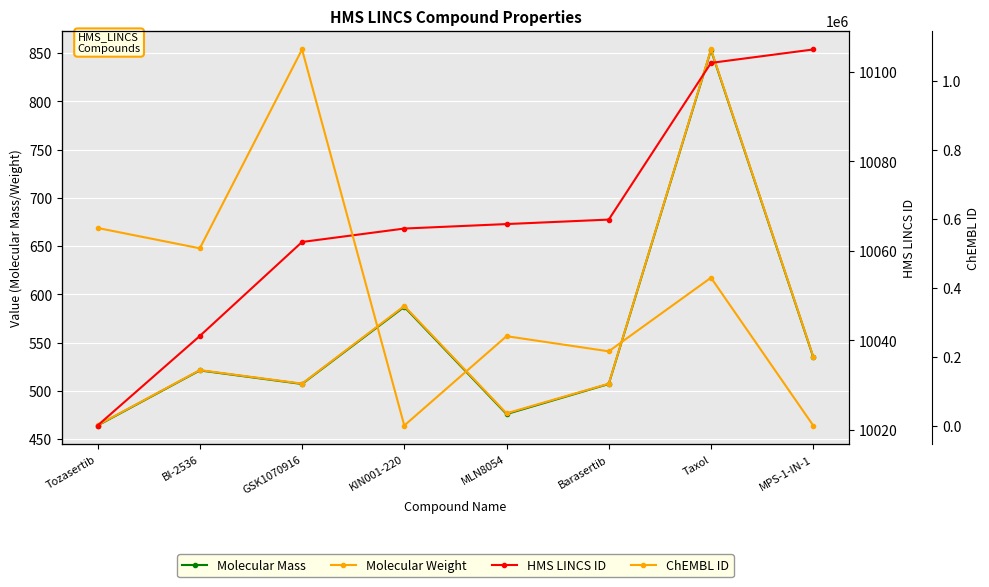

The Molecular Mass series shows 1239.6 at Taxol. True or false?

False